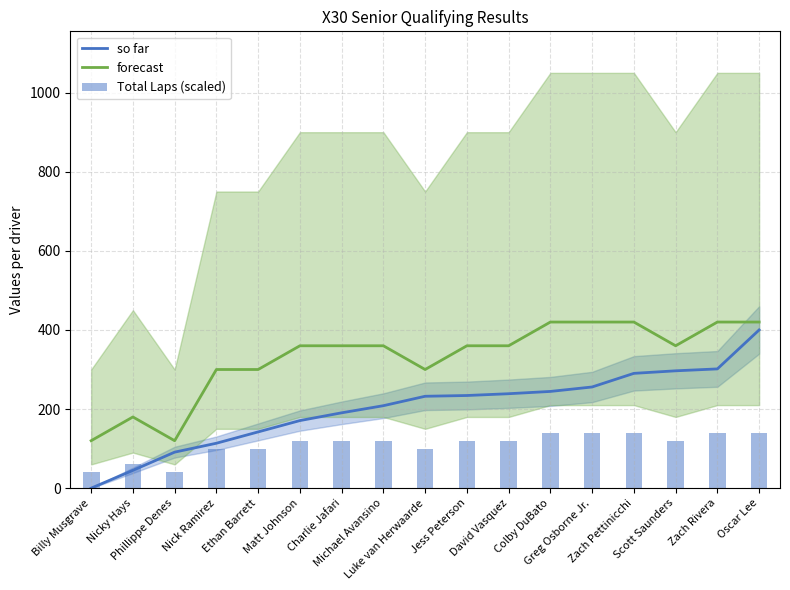

Rank the series by their average value, from lowest to highest.

Total Laps (scaled), so far, forecast